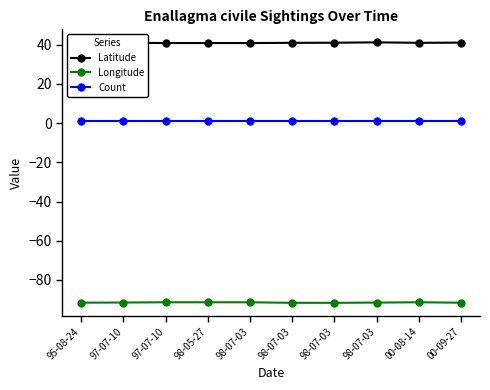

Which series has the largest total across all categories?

Latitude